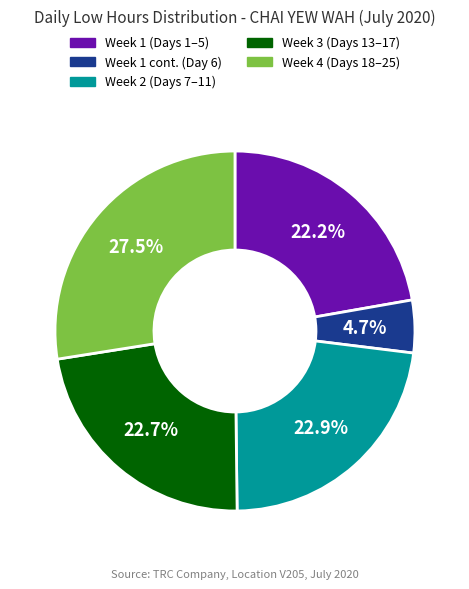

Is there any slice that represents more than half of the pie?

No